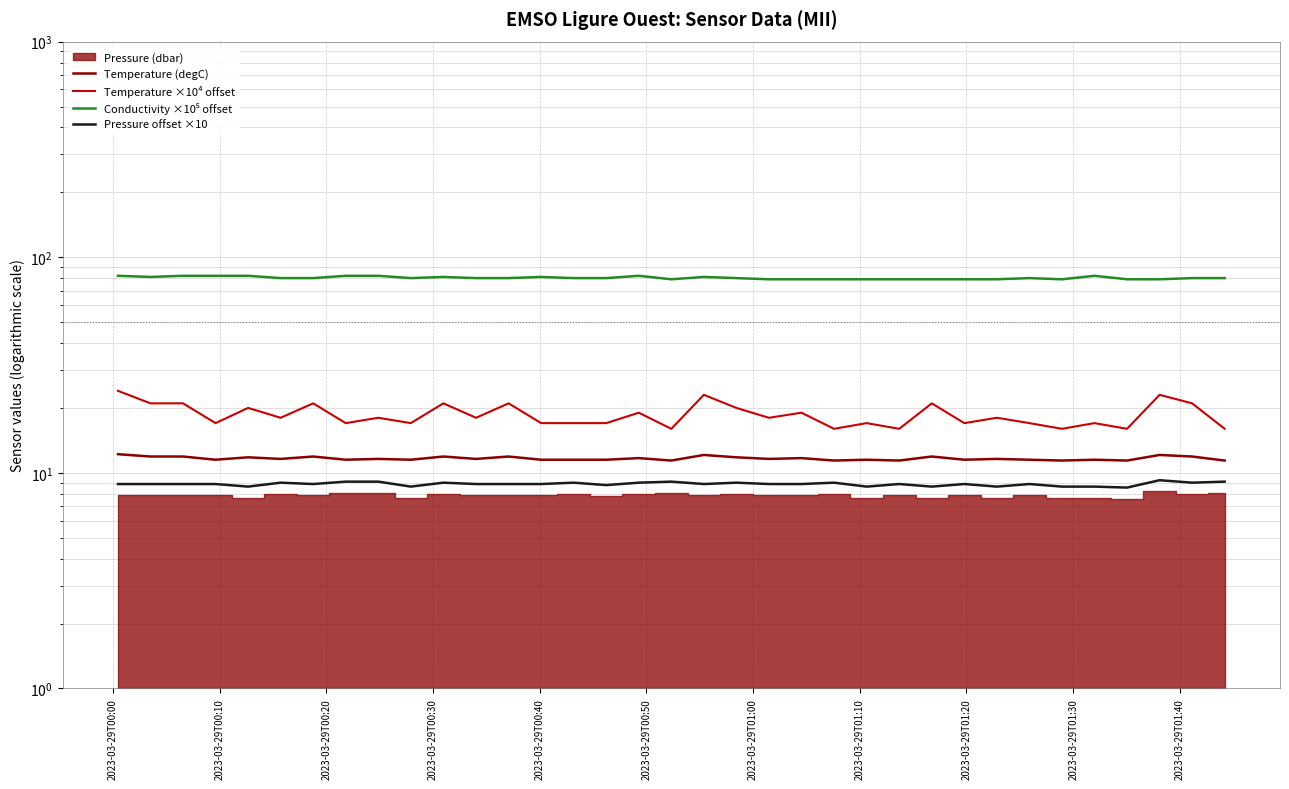

Reading left to right, what are all the values shown in this chart?

Temperature (degC): 12.2	11.9	11.9	11.5	11.8	11.6	11.9	11.5	11.6	11.5	11.9	11.6	11.9	11.5	11.5	11.5	11.7	11.4	12.1	11.8	11.6	11.7	11.4	11.5	11.4	11.9	11.5	11.6	11.5	11.4	11.5	11.4	12.1	11.9	11.4
Temperature ×10⁴ offset: 24.0	21.0	21.0	17.0	20.0	18.0	21.0	17.0	18.0	17.0	21.0	18.0	21.0	17.0	17.0	17.0	19.0	16.0	23.0	20.0	18.0	19.0	16.0	17.0	16.0	21.0	17.0	18.0	17.0	16.0	17.0	16.0	23.0	21.0	16.0
Conductivity ×10⁵ offset: 82.0	81.0	82.0	82.0	82.0	80.0	80.0	82.0	82.0	80.0	81.0	80.0	80.0	81.0	80.0	80.0	82.0	79.0	81.0	80.0	79.0	79.0	79.0	79.0	79.0	79.0	79.0	79.0	80.0	79.0	82.0	79.0	79.0	80.0	80.0
Pressure offset ×10: 8.9	8.9	8.9	8.9	8.6	9.0	8.9	9.1	9.1	8.6	9.0	8.9	8.9	8.9	9.0	8.8	9.0	9.1	8.9	9.0	8.9	8.9	9.0	8.6	8.9	8.6	8.9	8.6	8.9	8.6	8.6	8.5	9.2	9.0	9.1